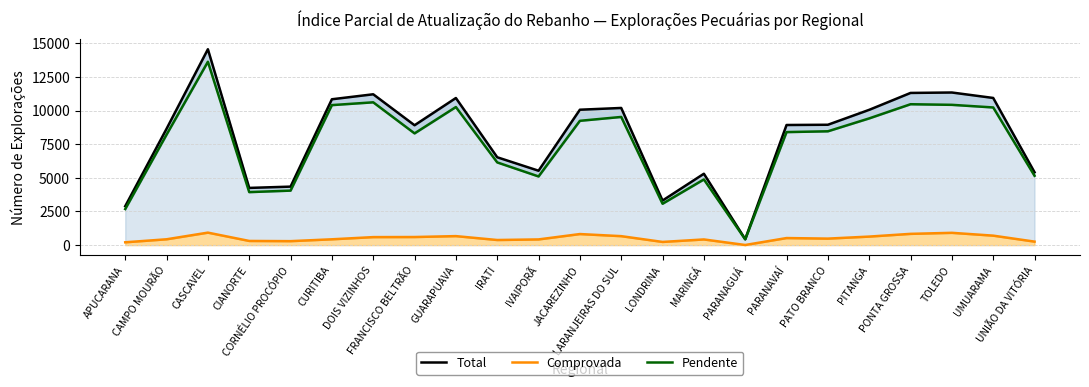

Is the value of Total at UMUARAMA greater than the value of Comprovada at UMUARAMA?

Yes